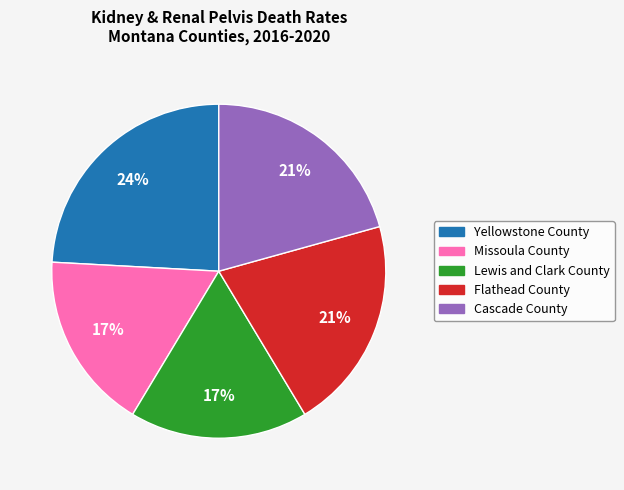

To the nearest percent, what is the difference between the largest and smallest slice percentages?

7%